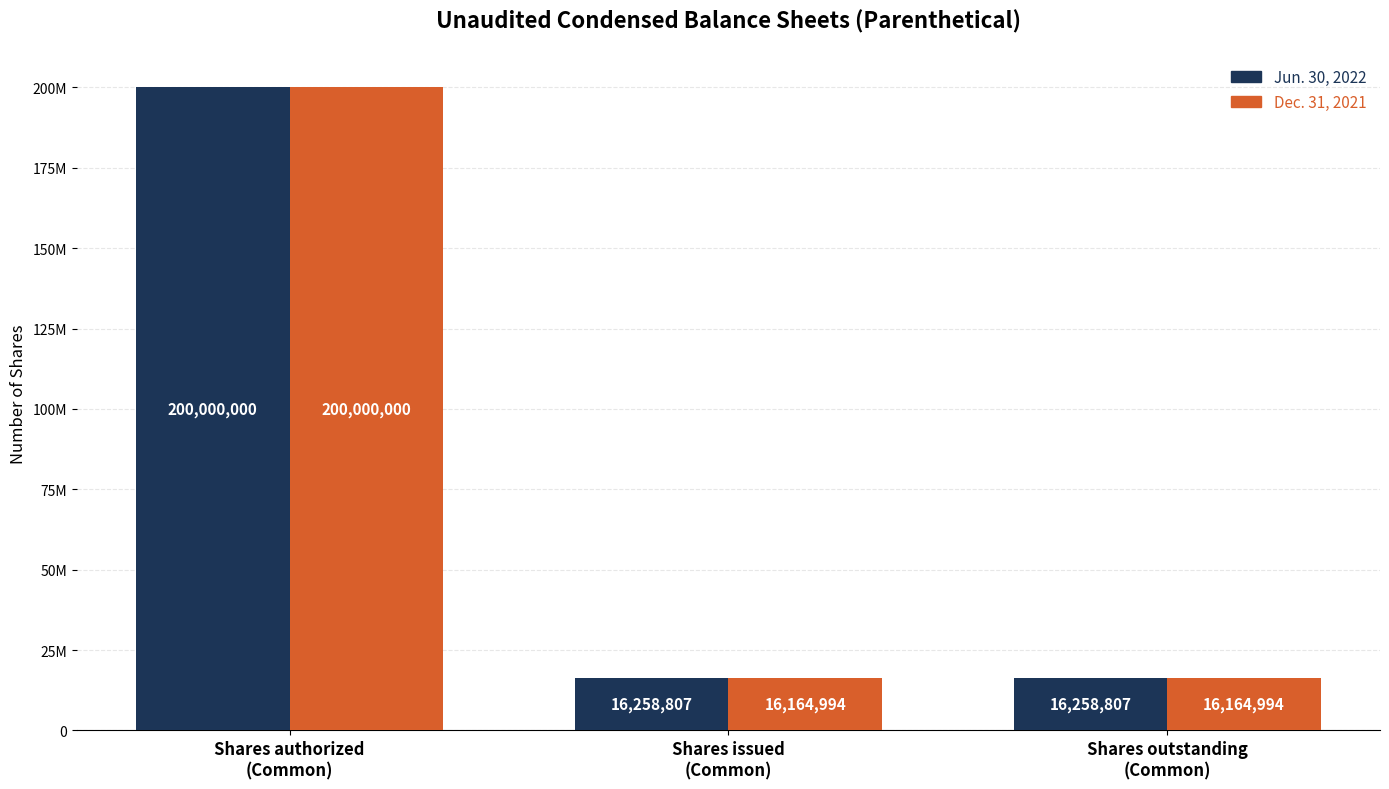

At which category is the sum across all series the highest?

Shares authorized
(Common)